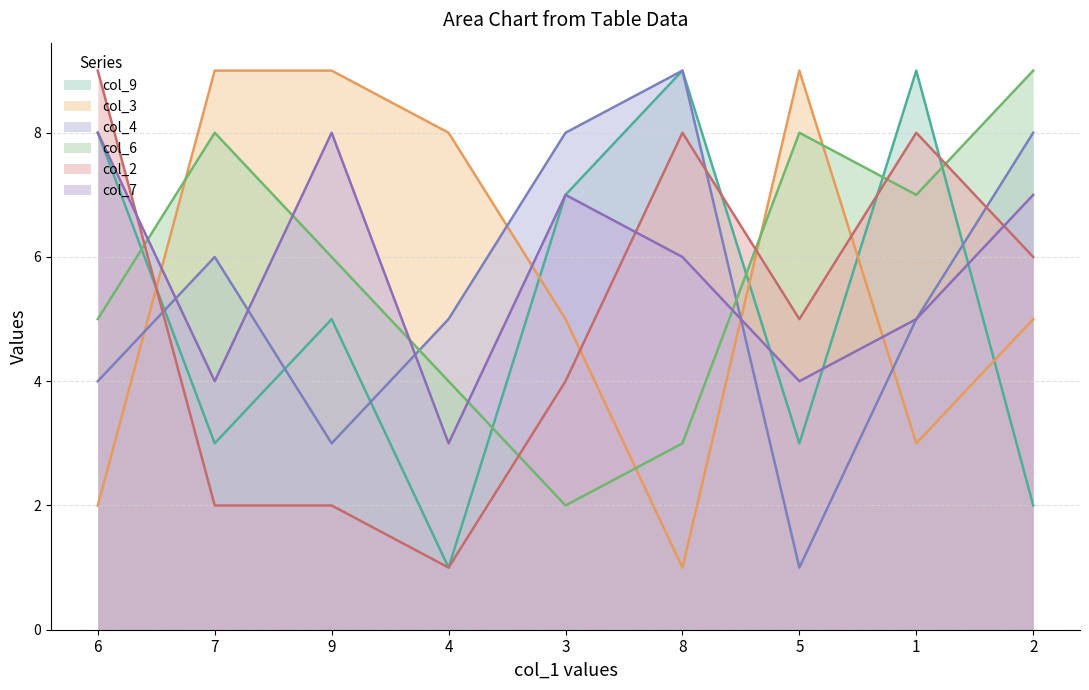

What is the total value across all series at 9?

33